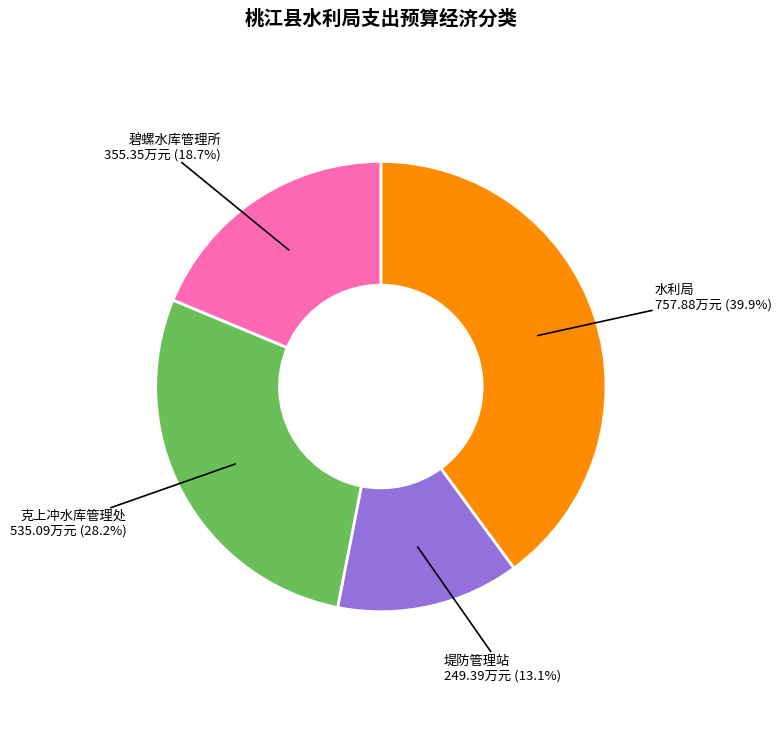

Is there any slice that represents more than half of the pie?

No